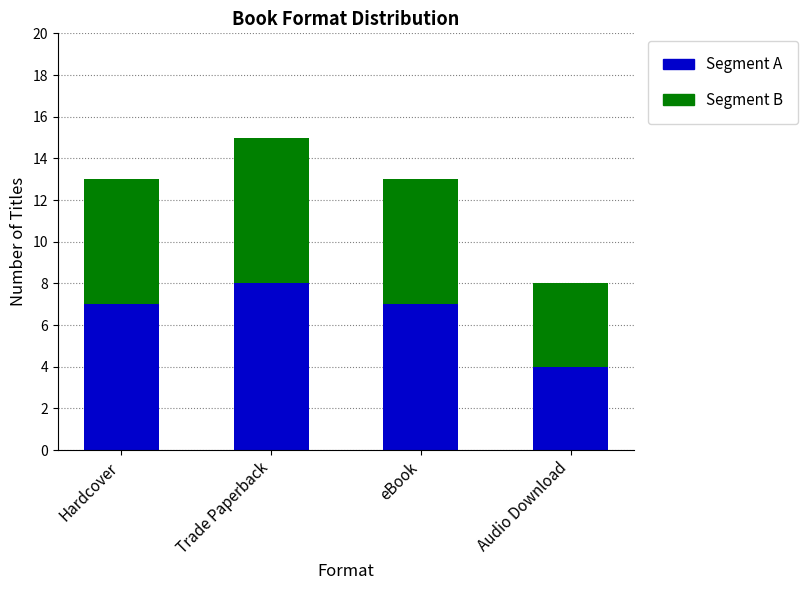

At which category is the sum across all series the highest?

Trade Paperback